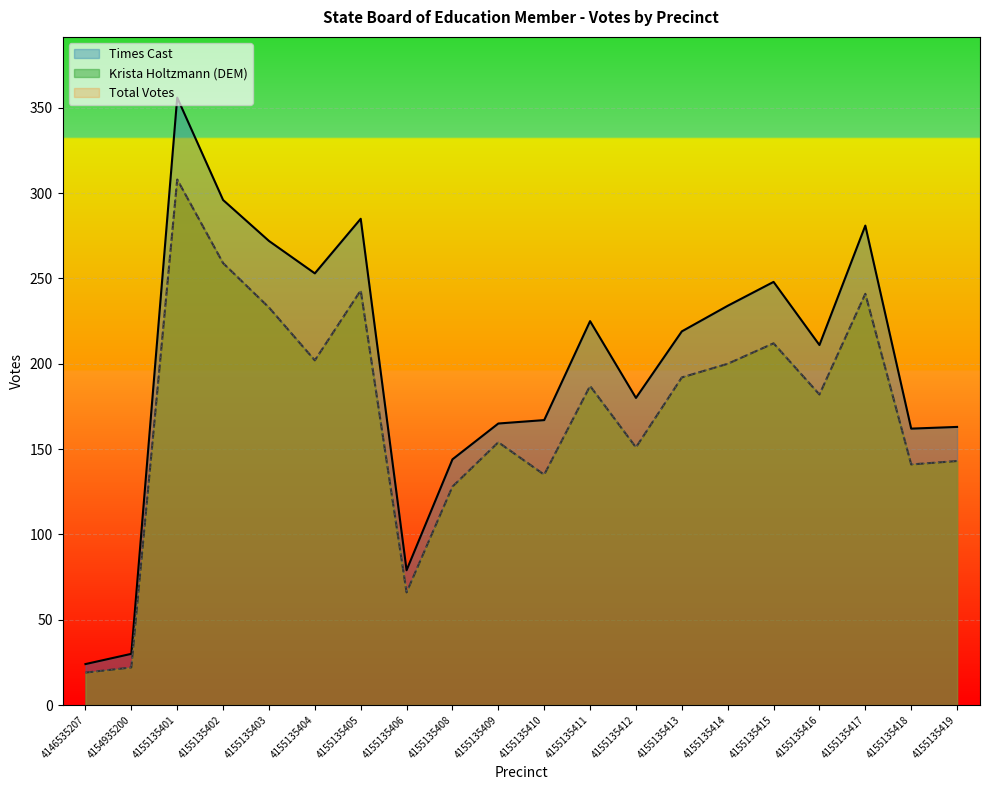

Which series has the largest range (max minus min)?

Times Cast